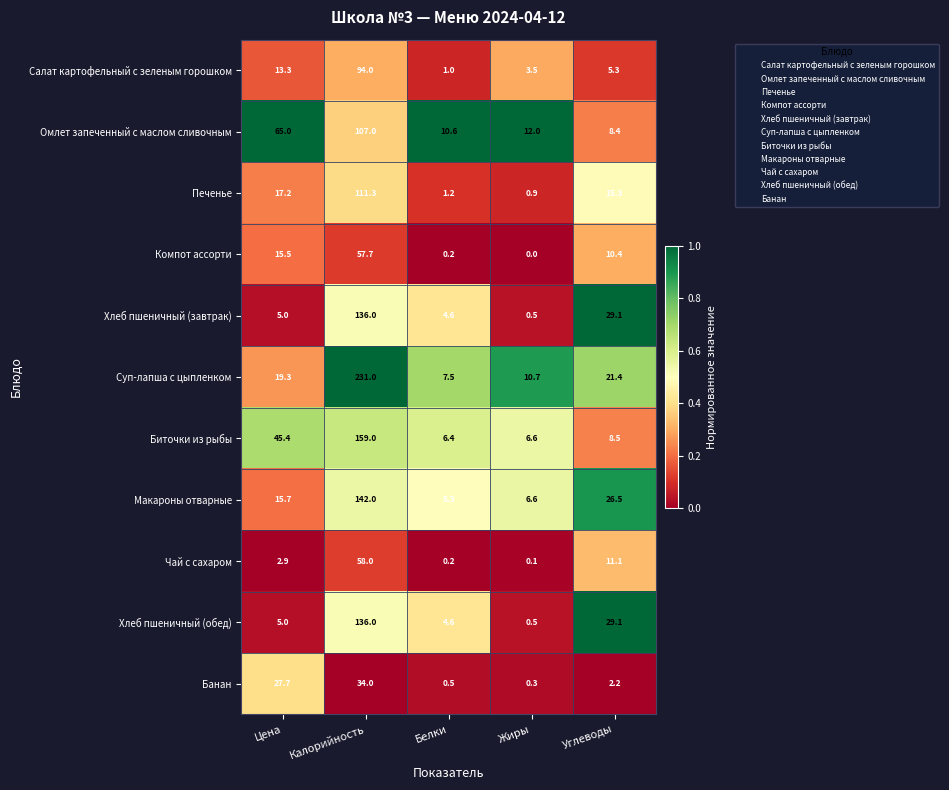

At which label does Банан reach its peak?

Калорийность